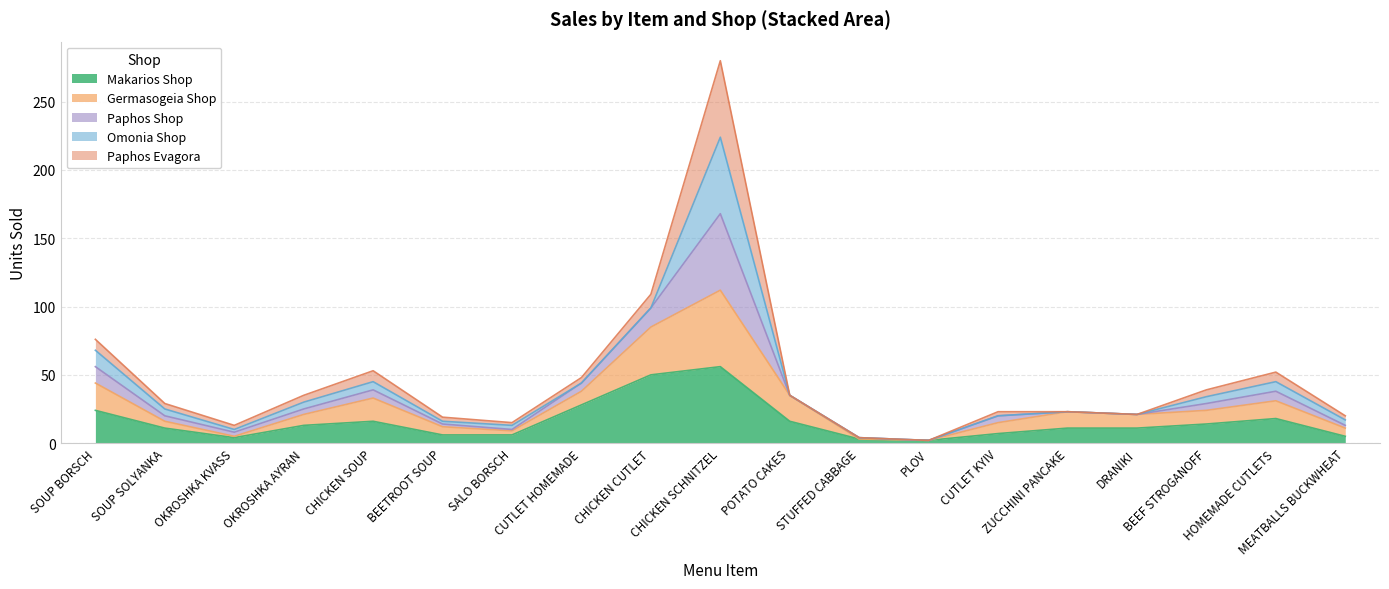

True or false: Germasogeia Shop and Makarios Shop intersect in this chart.

False